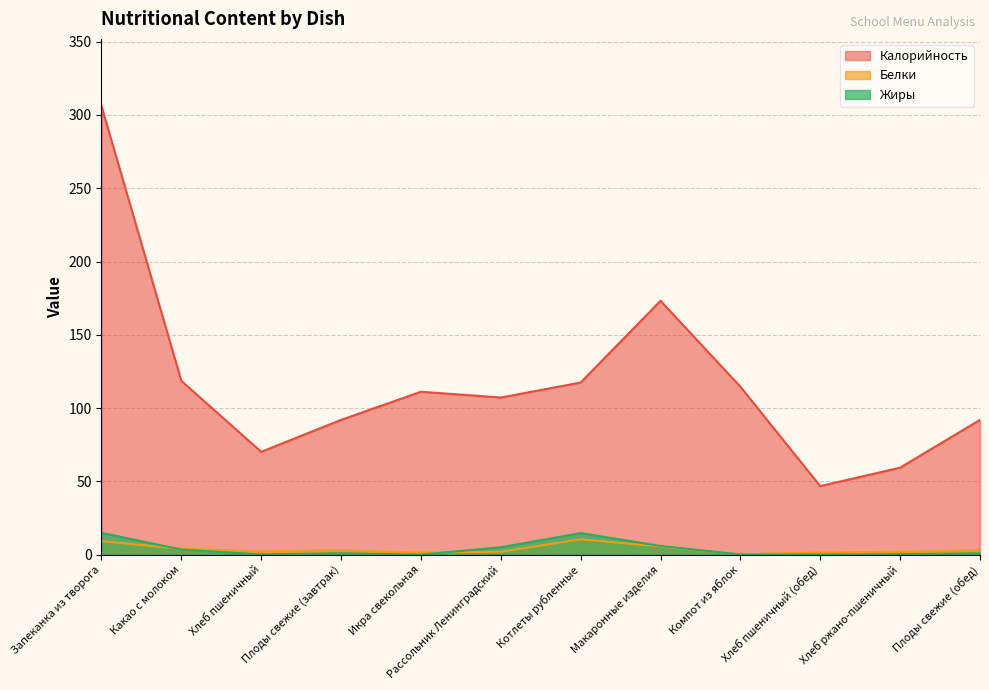

Which has a higher value, Хлеб ржано-пшеничный or Хлеб пшеничный (обед)?

Хлеб ржано-пшеничный